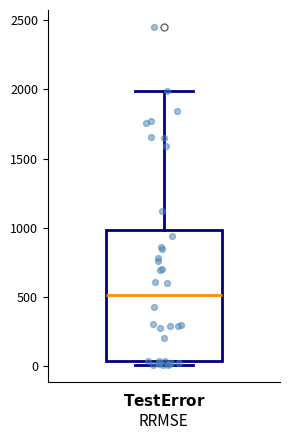

Where does the median line of the box sit on the y-axis? The values are not printed on the chart, so give them approximately, as read against the axis.

500